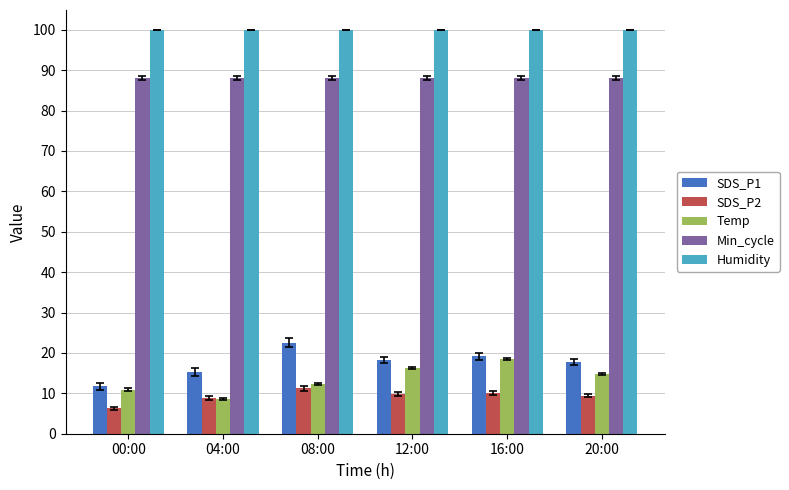

What is the difference between the highest and lowest values at 04:00?

91.3